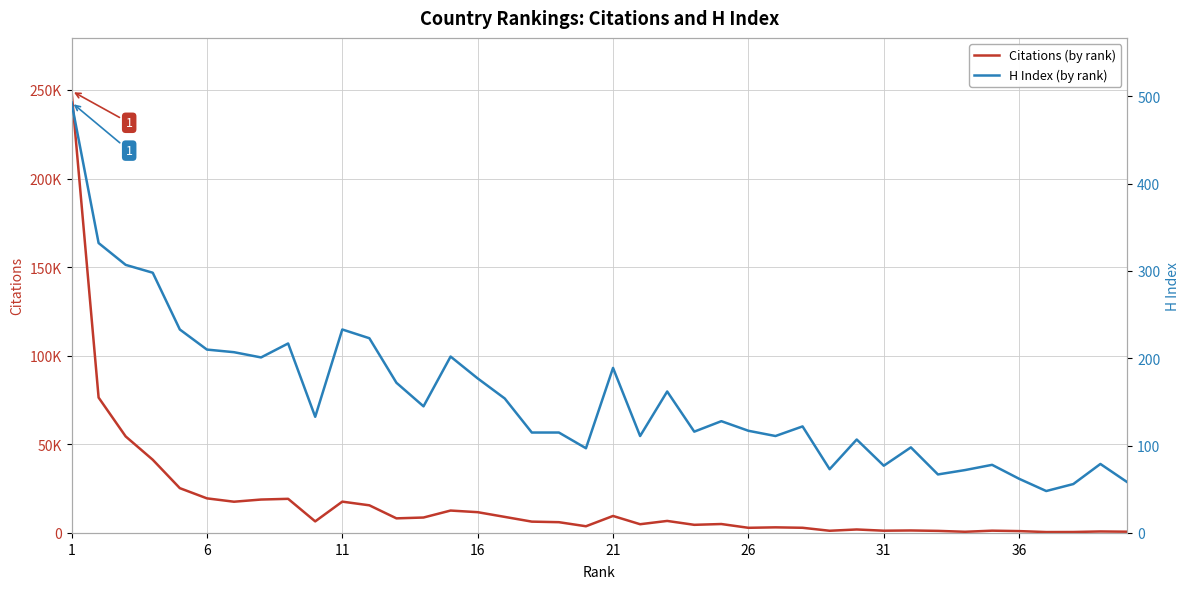

True or false: Citations and H Index cross at least once.

False